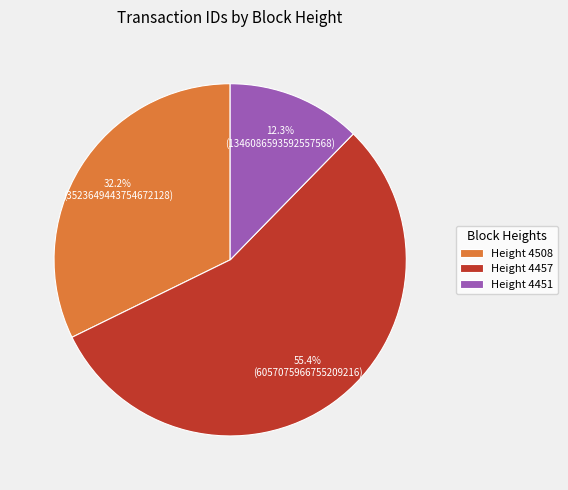

Which slice is the largest?

Height 4457